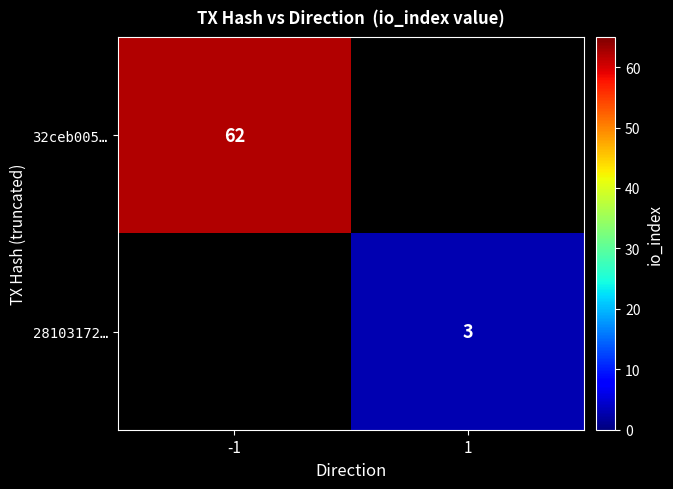

True or false: 32ceb005… has a value of 62 at -1.

True